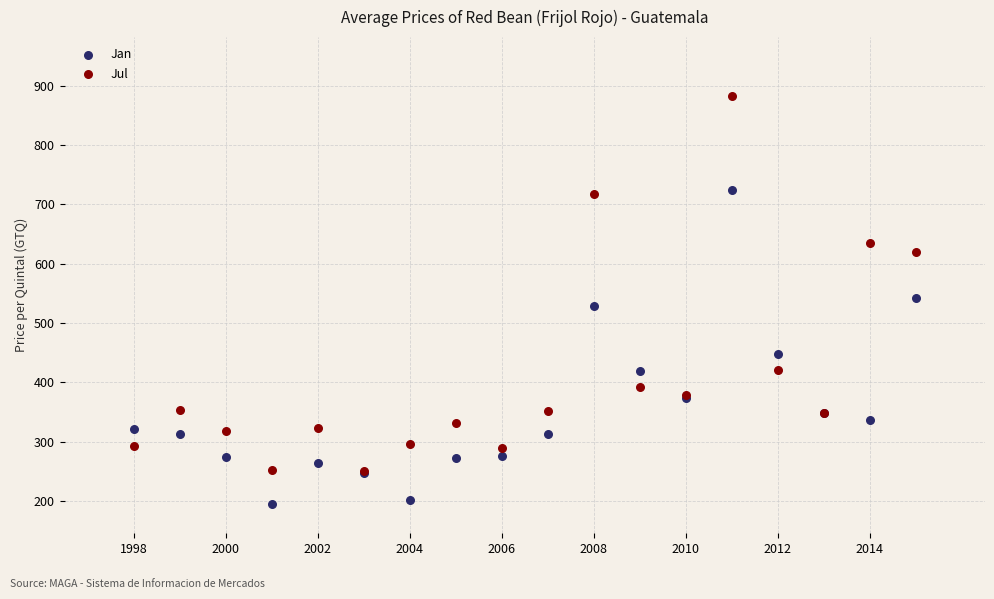

Which series reaches the minimum Y coordinate?

Jan